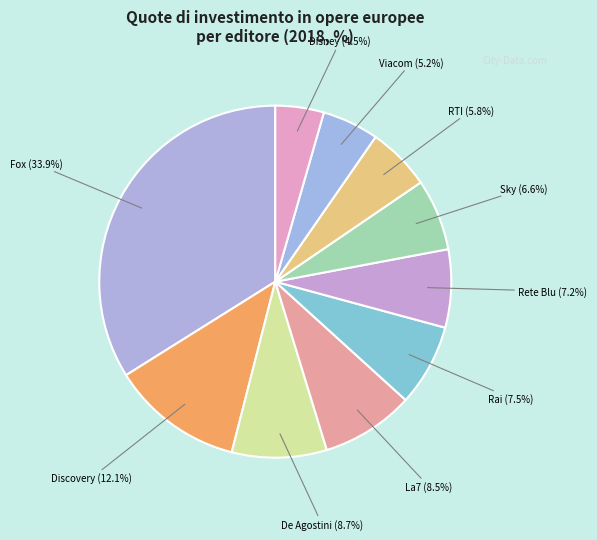

Count the number of slices in the pie.

10